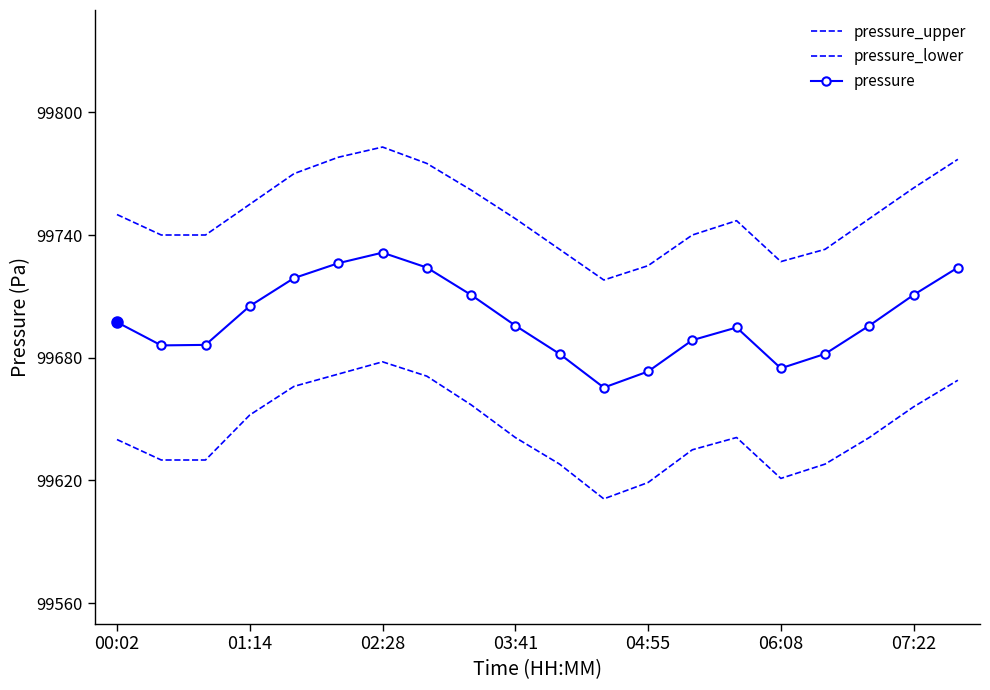

List the series in order of their overall mean, highest first.

pressure_upper, pressure, pressure_lower